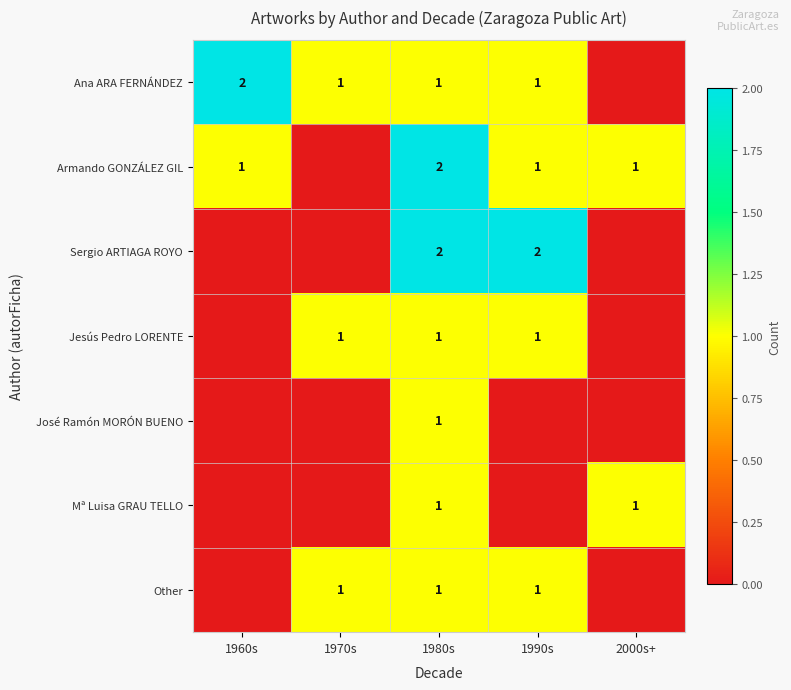

The Other series shows 1 at 1980s. True or false?

True